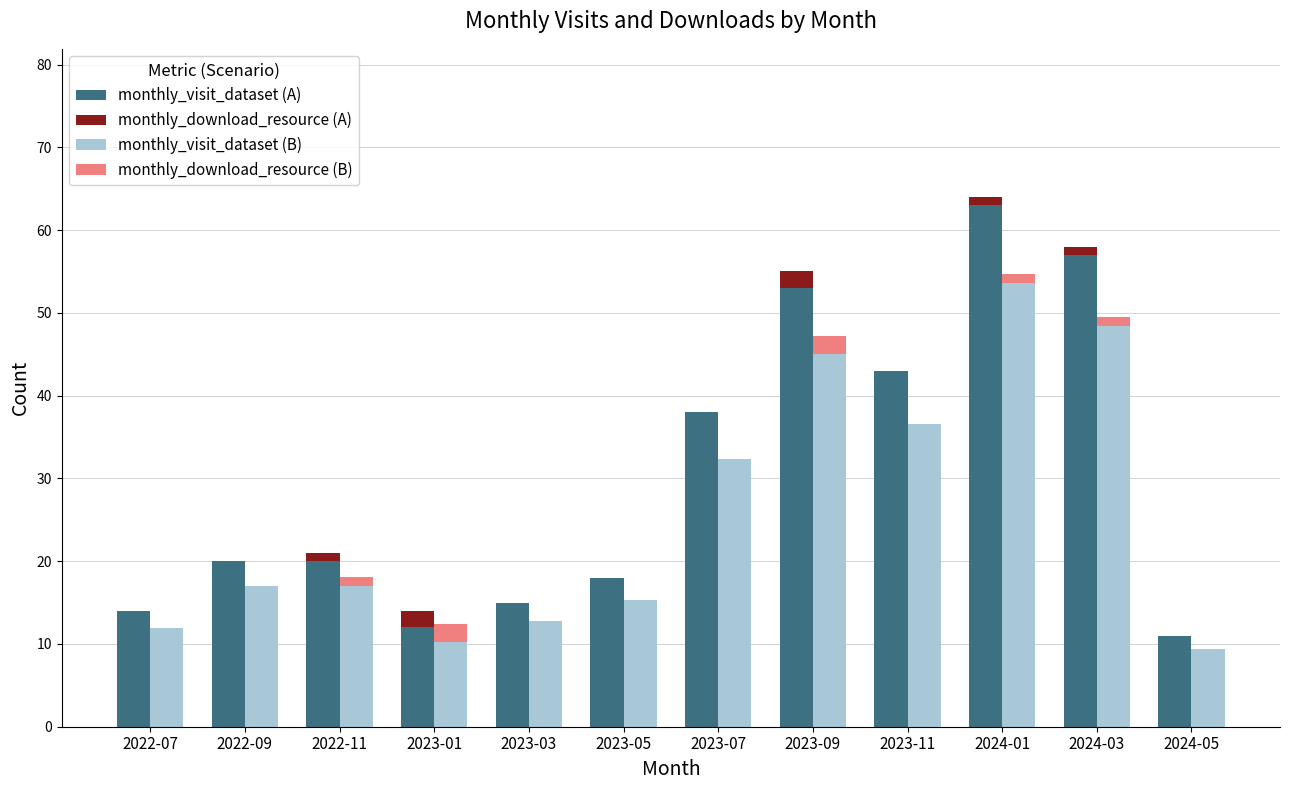

What is the sum of all monthly_visit_dataset (B) values?

309.4